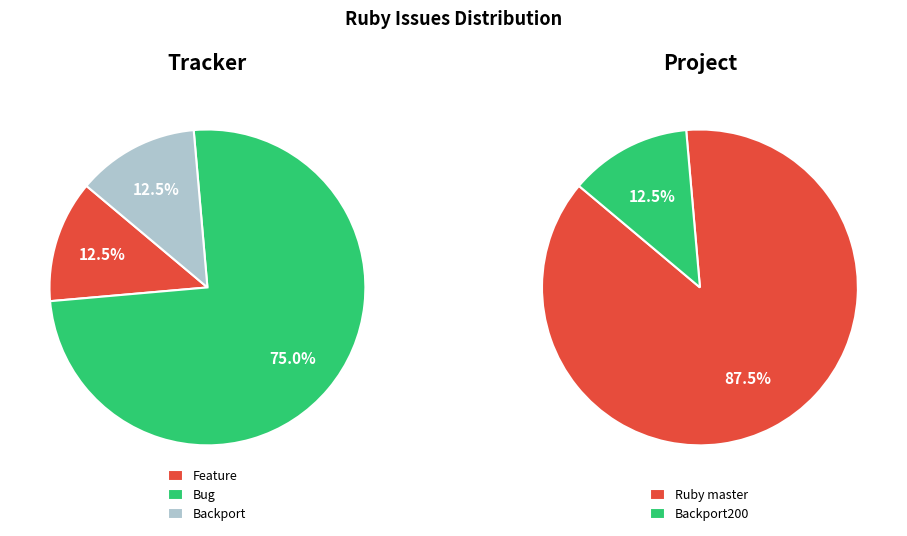

Which category has the biggest portion of the pie?

Ruby master (Bug) #12106